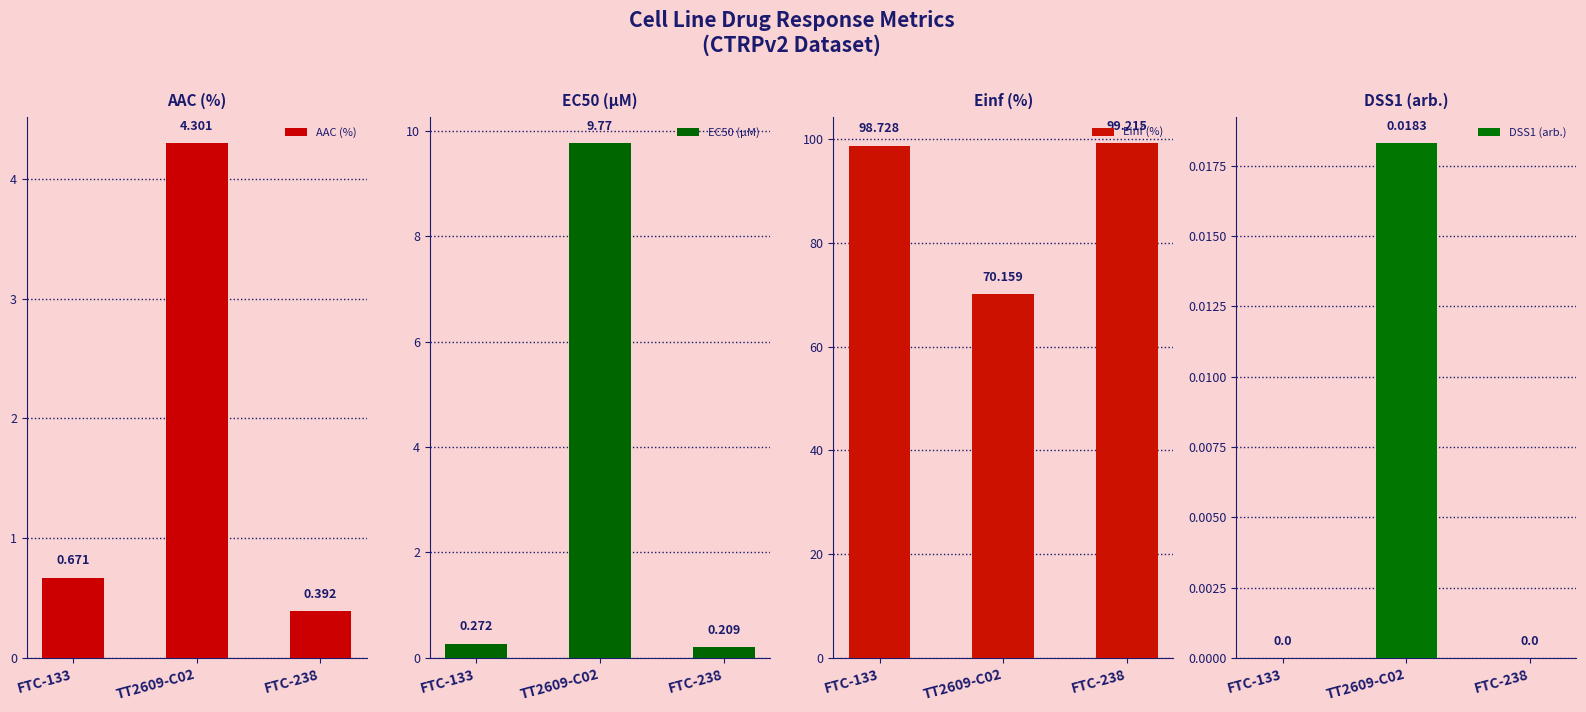

What is the highest value of the AAC (%) series?

4.3